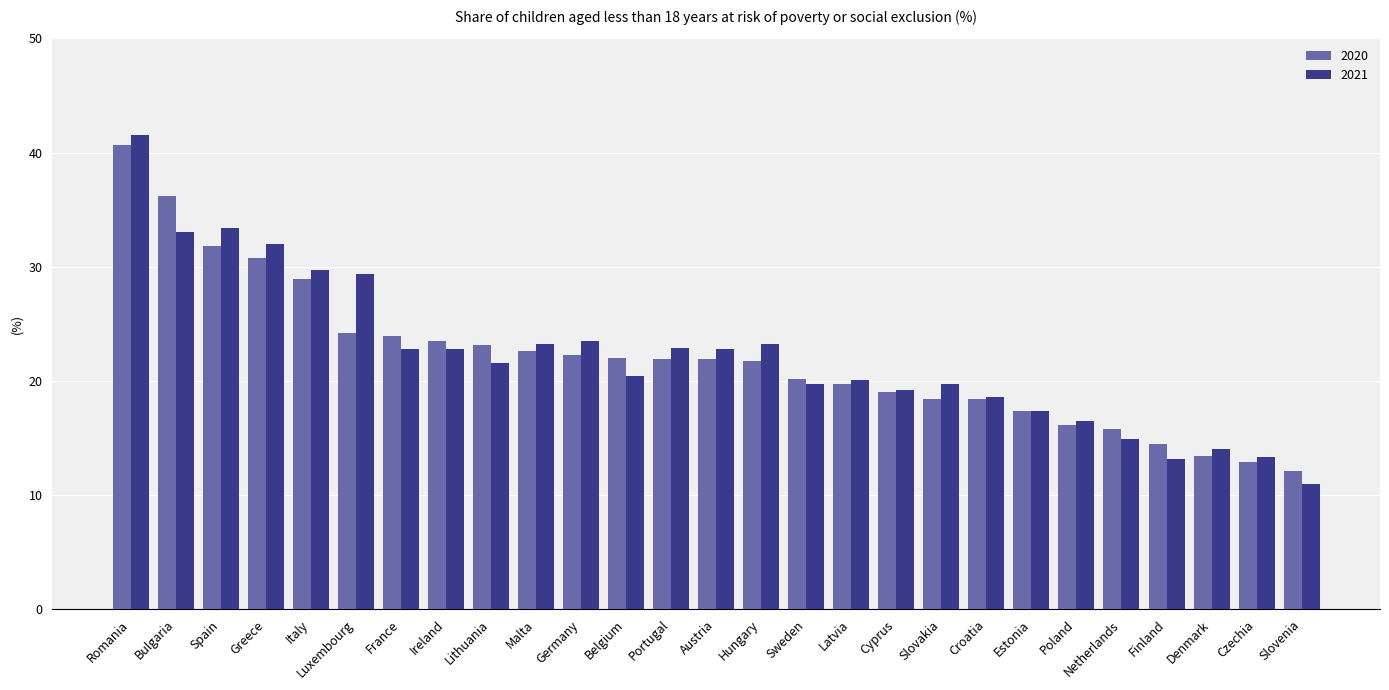

What is the difference between the second highest and minimum values in the 2021 series?

22.4